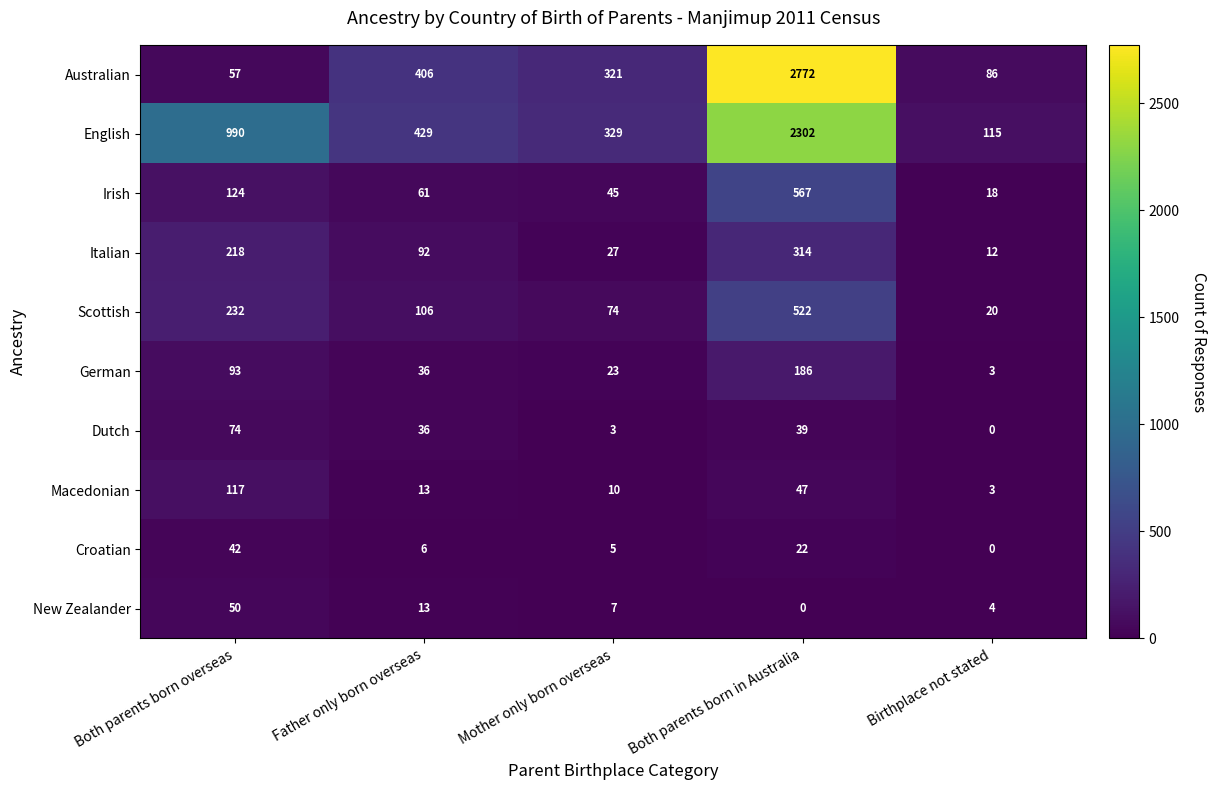

What is the spread (max minus min) of values at Both parents born overseas?

948